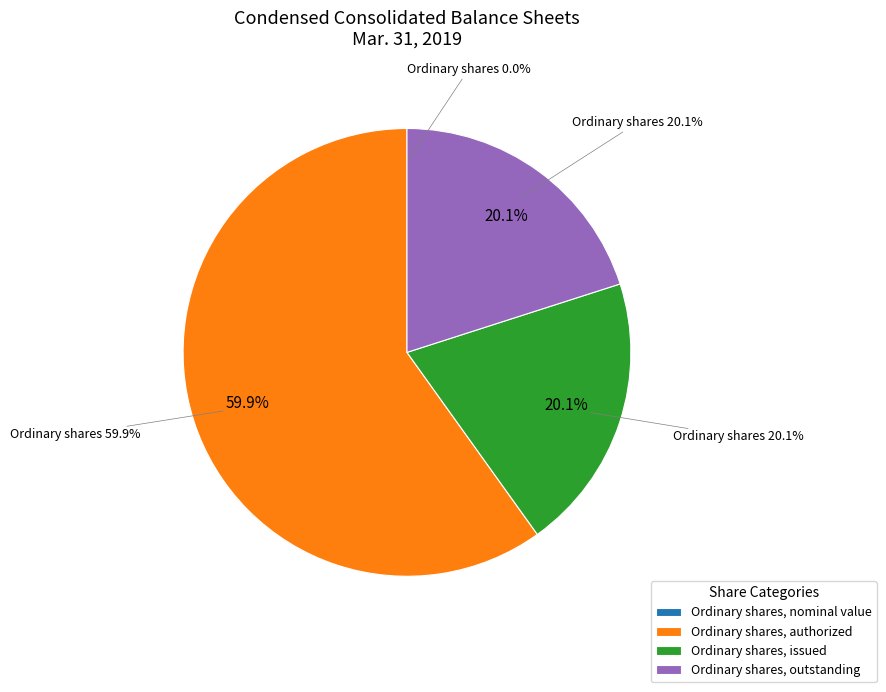

Does Ordinary shares, nominal value represent more than half of the total?

No